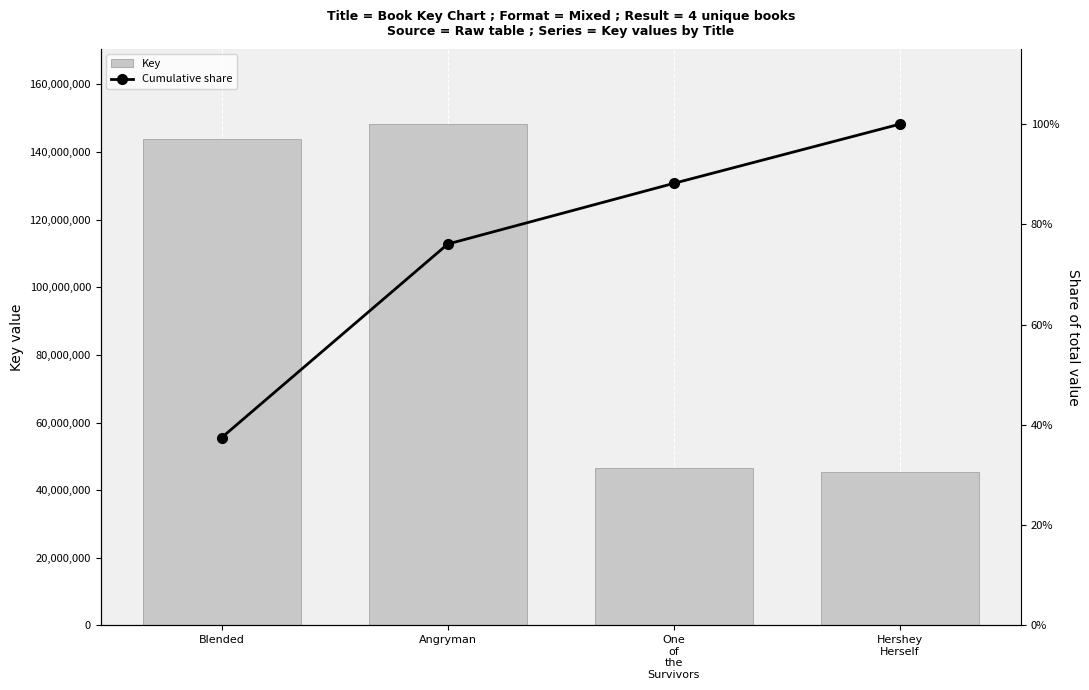

What is the greatest value displayed?

148218147.0